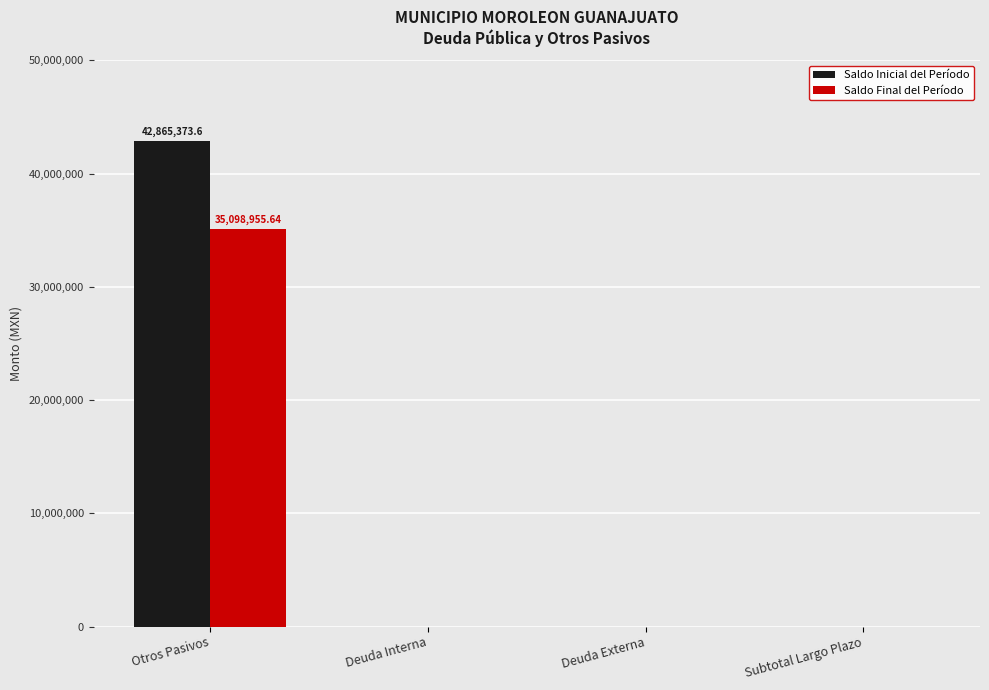

The Saldo Inicial del Período series shows 42865373.6 at Otros Pasivos. True or false?

True